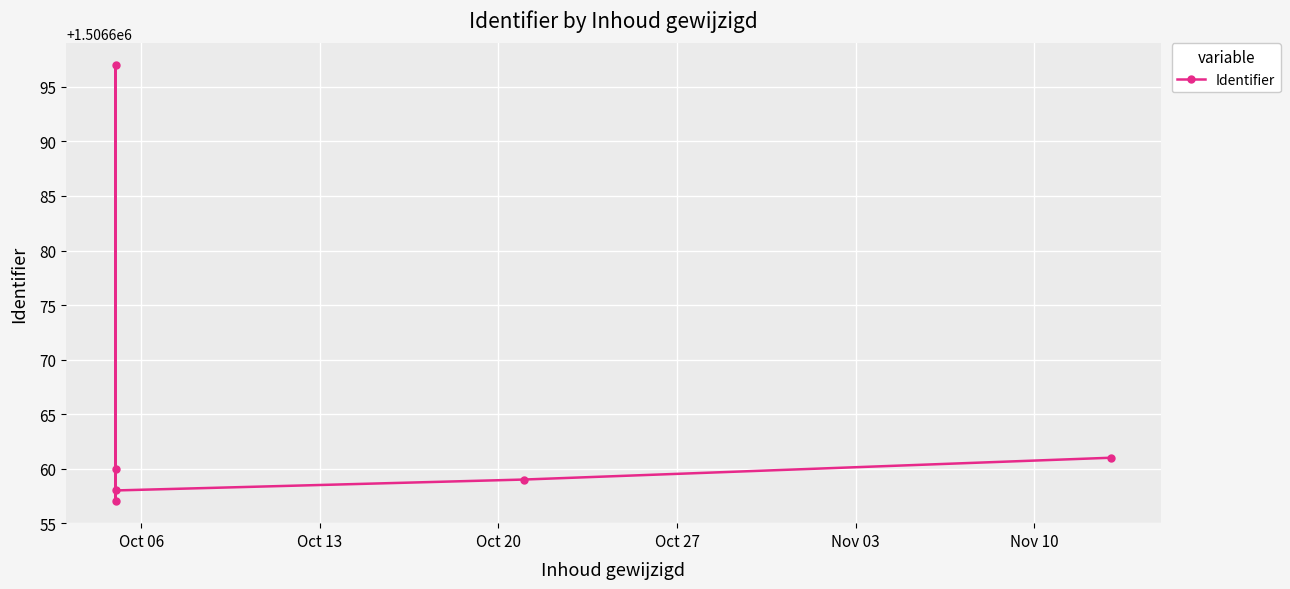

The chart shows a value of 2351364 at Oct 20. True or false?

False